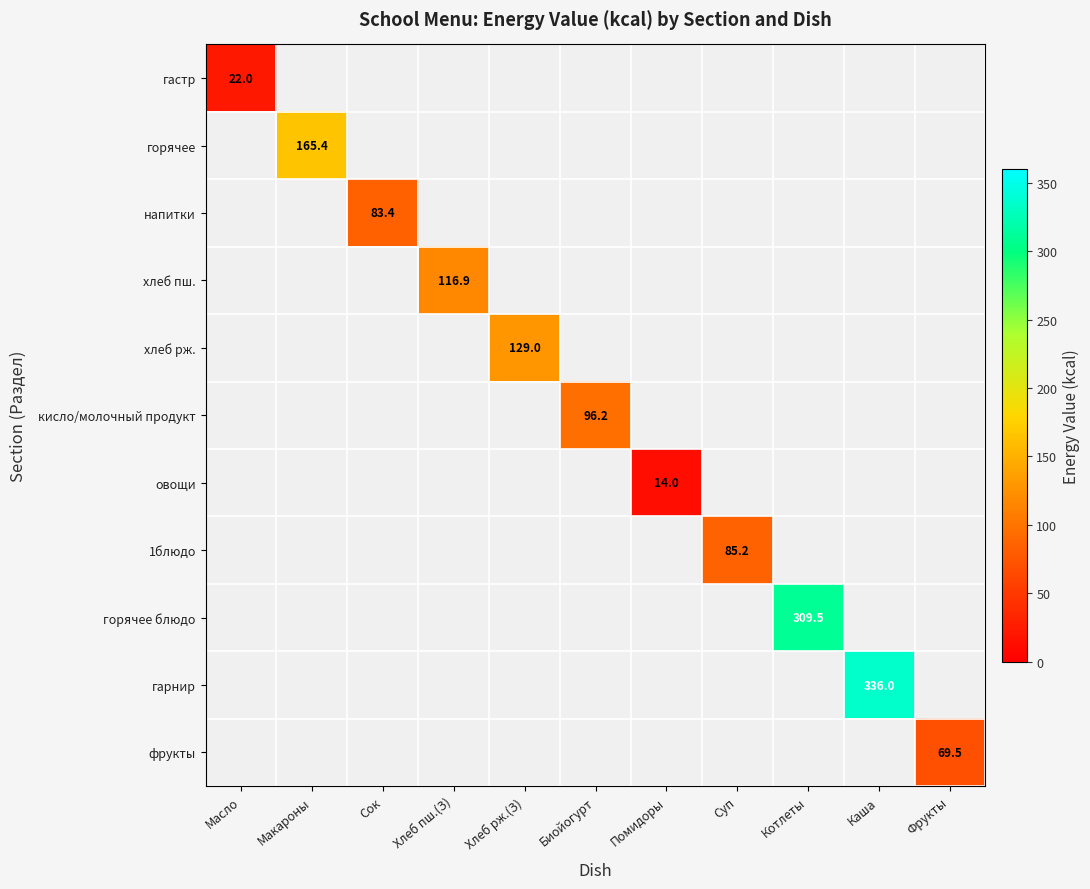

Is the value of горячее at Помидоры greater than the value of гарнир at Макароны?

No